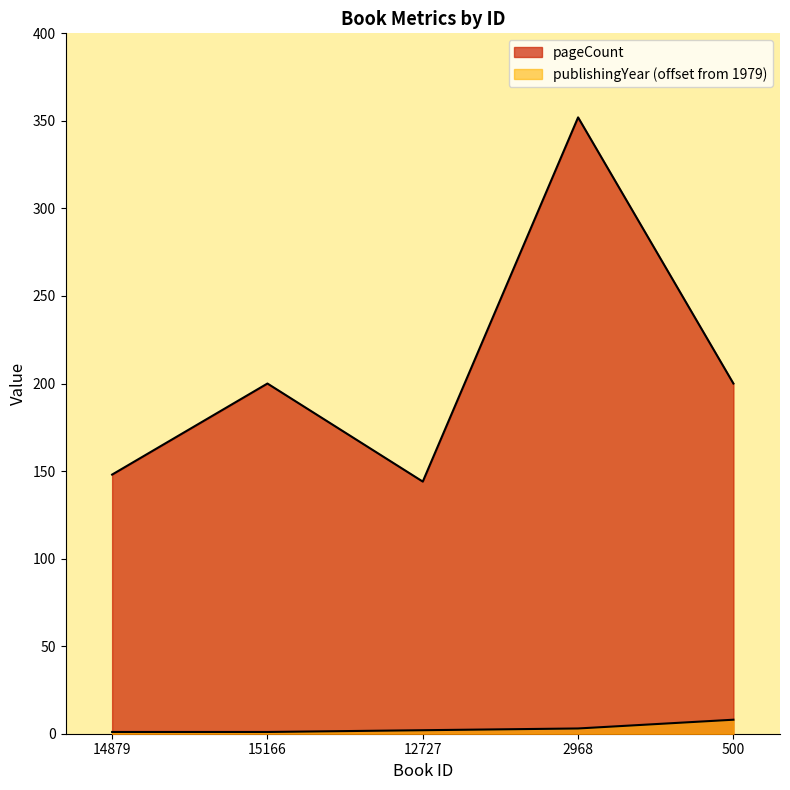

What is the value of the publishingYear point at the 1st from the left?

1